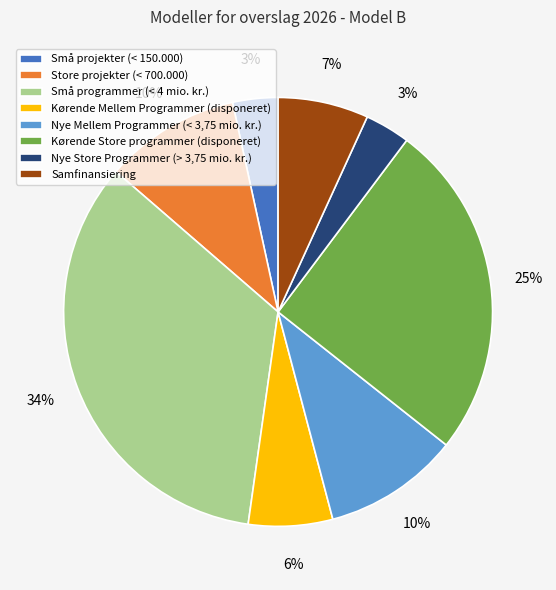

The Kørende Store programmer (disponeret) slice represents 25% of the pie. True or false?

True